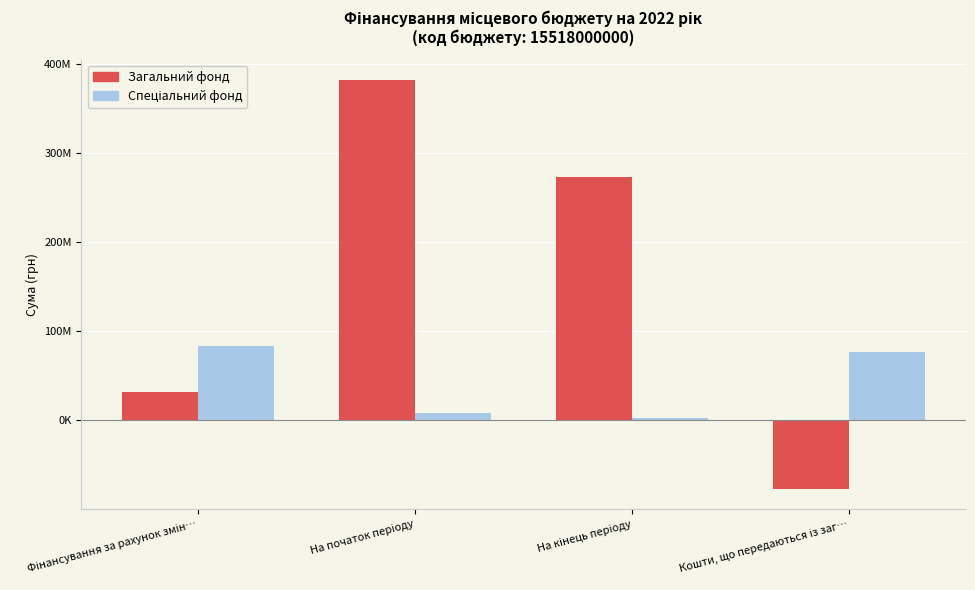

Does the chart contain stacked bars?

No